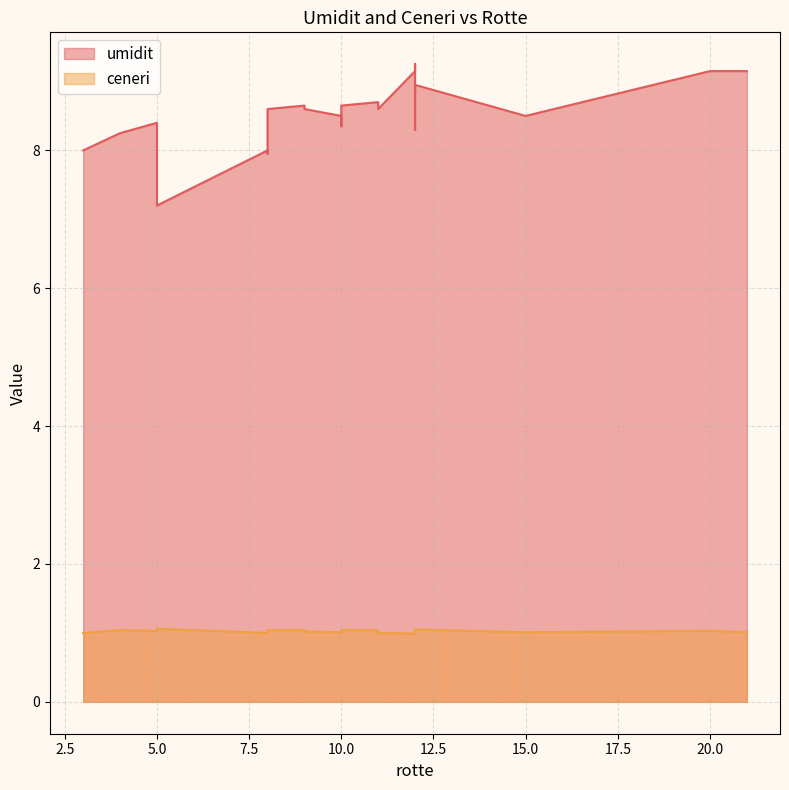

Which series has the widest spread of values?

umidit